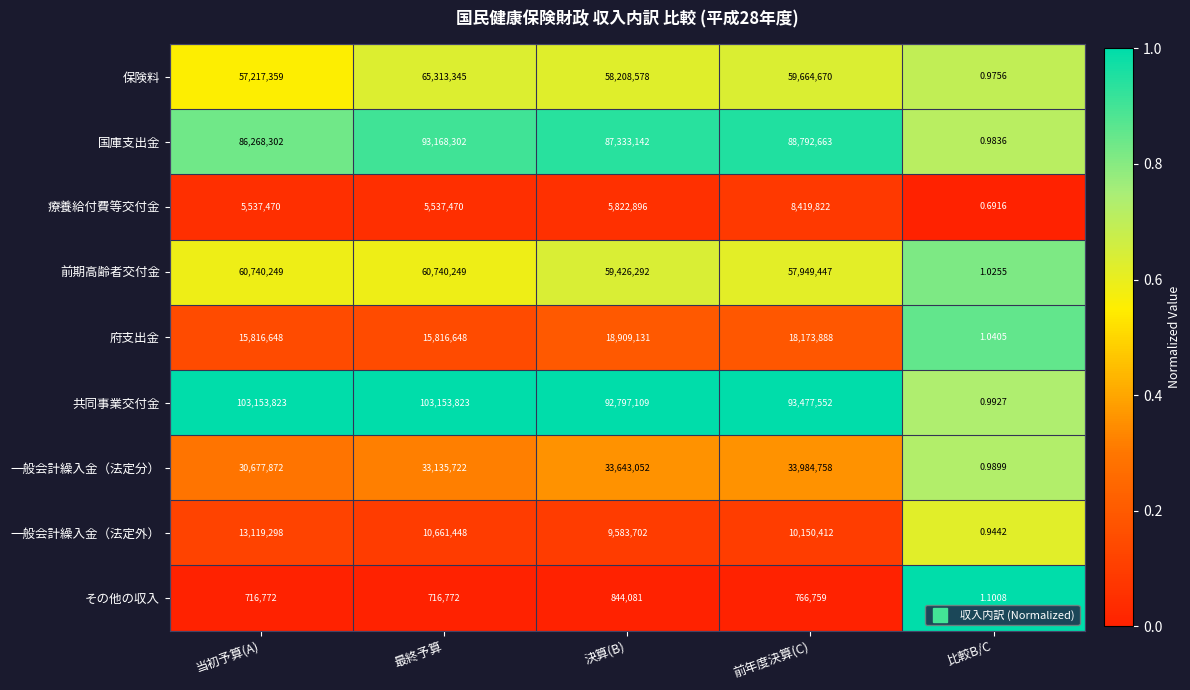

Where is 前期高齢者交付金 nearest to the value 30370125?

前年度決算(C)